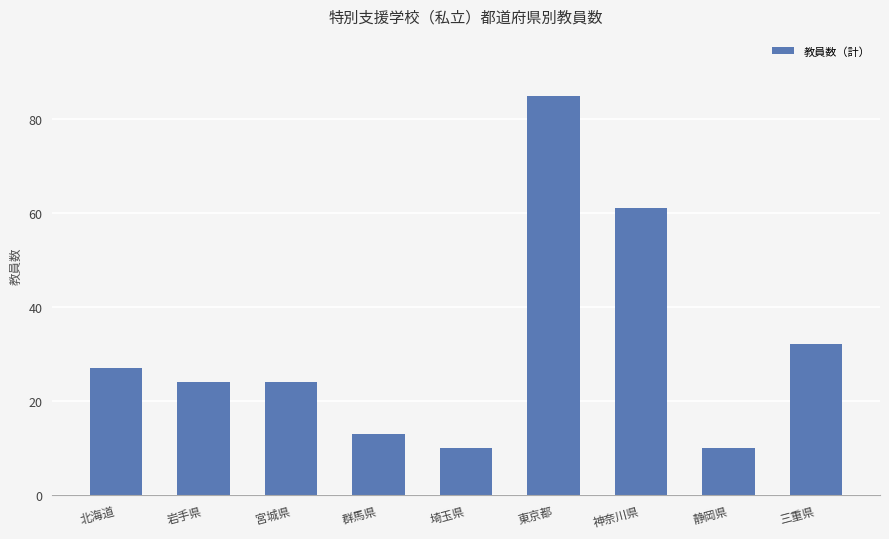

What is the greatest value displayed?

85